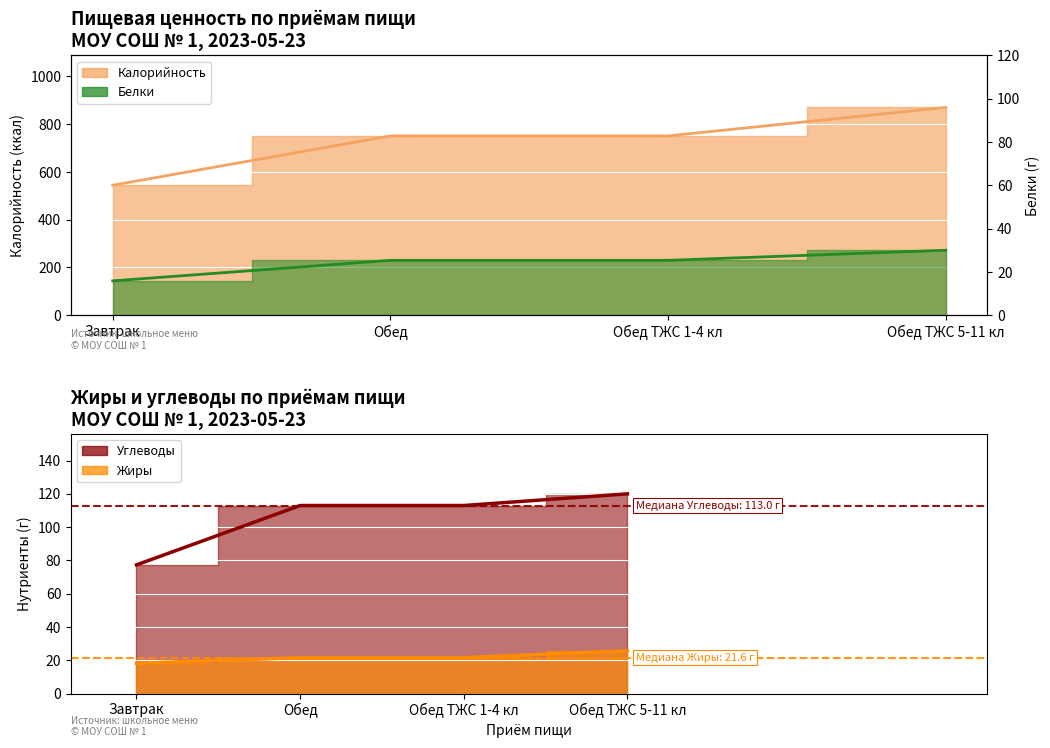

Does the chart display data point markers on the line(s)?

No